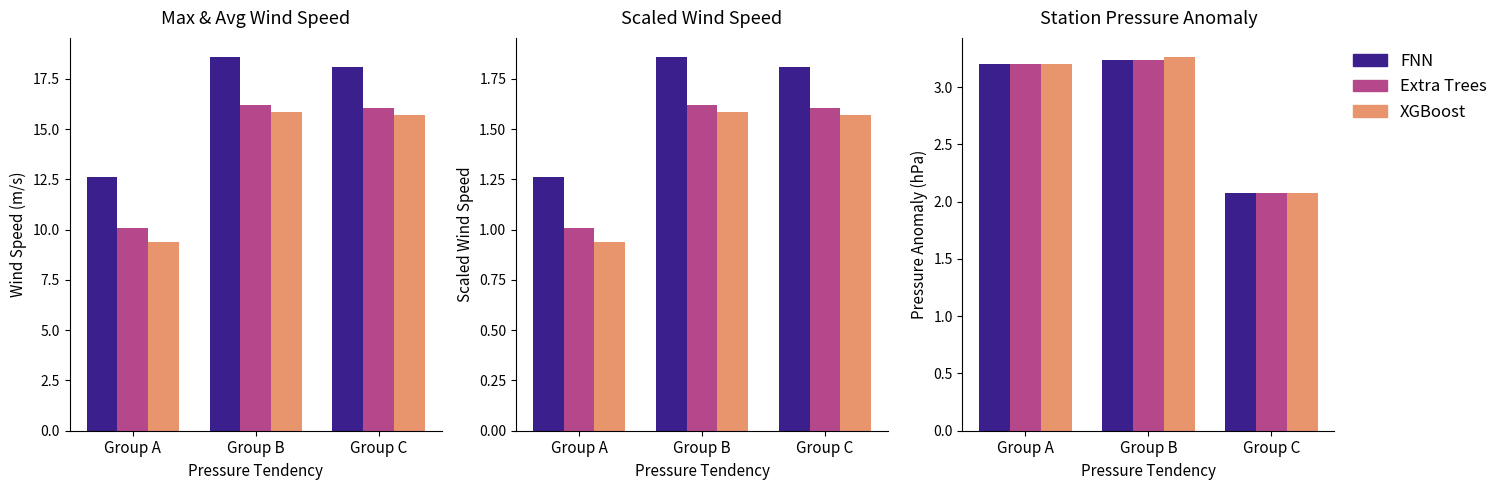

What is the sum of the Extra Trees values at Group C and Group B?

5.3